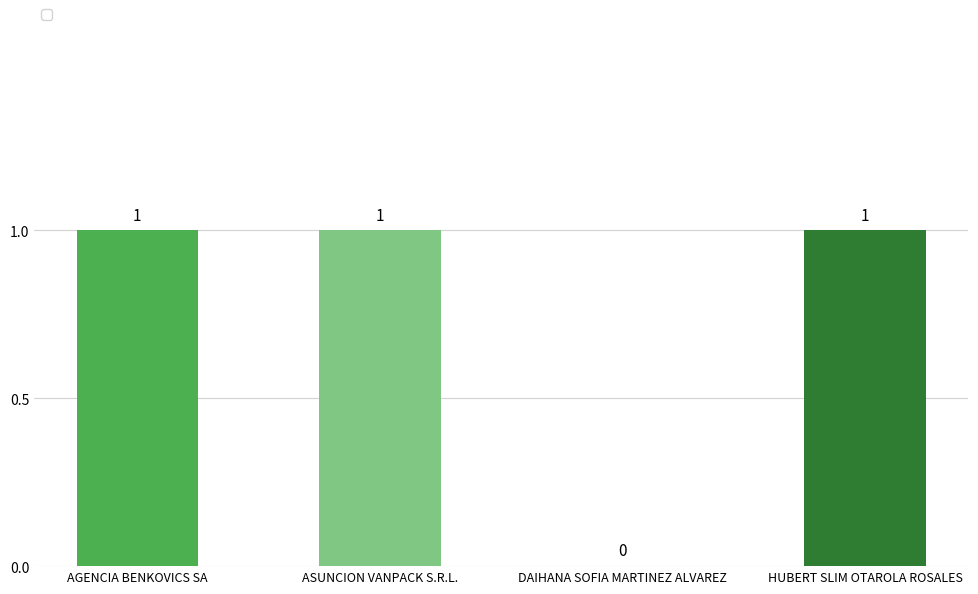

What is the sum of the values at HUBERT SLIM OTAROLA ROSALES and AGENCIA BENKOVICS SA?

2